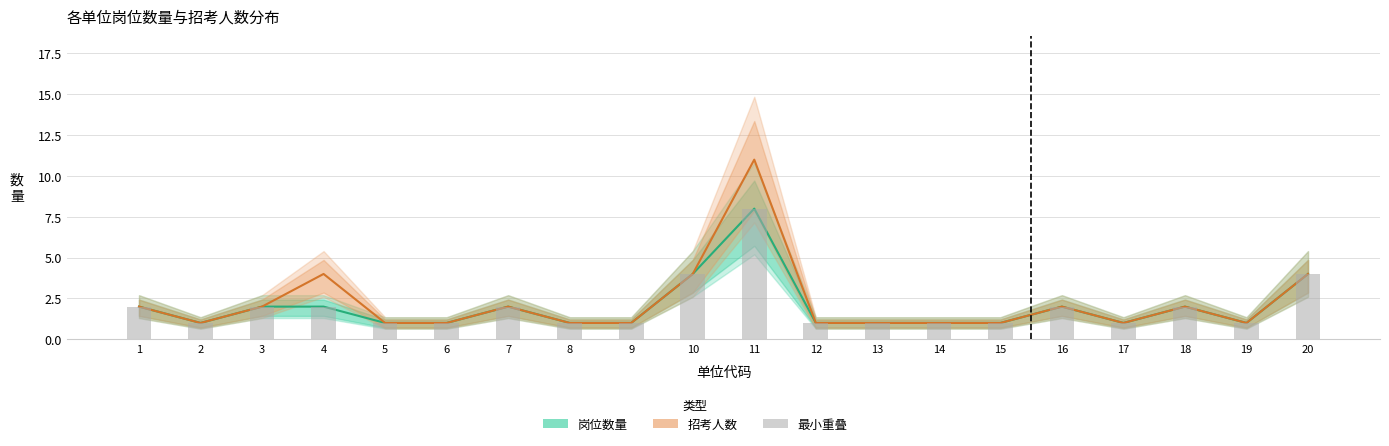

Reading right to left, extract all data points from this chart.

岗位数量: 4	1	2	1	2	1	1	1	1	8	4	1	1	2	1	1	2	2	1	2
招考人数: 4	1	2	1	2	1	1	1	1	11	4	1	1	2	1	1	4	2	1	2